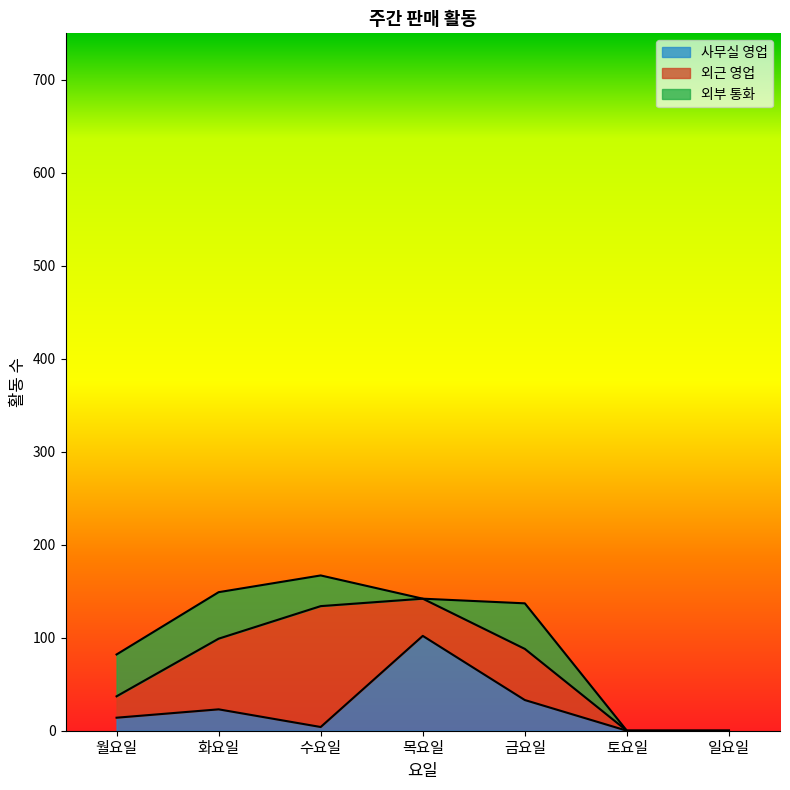

Between which two adjacent categories do 외부 통화 and 외근 영업 first intersect?

월요일 and 화요일